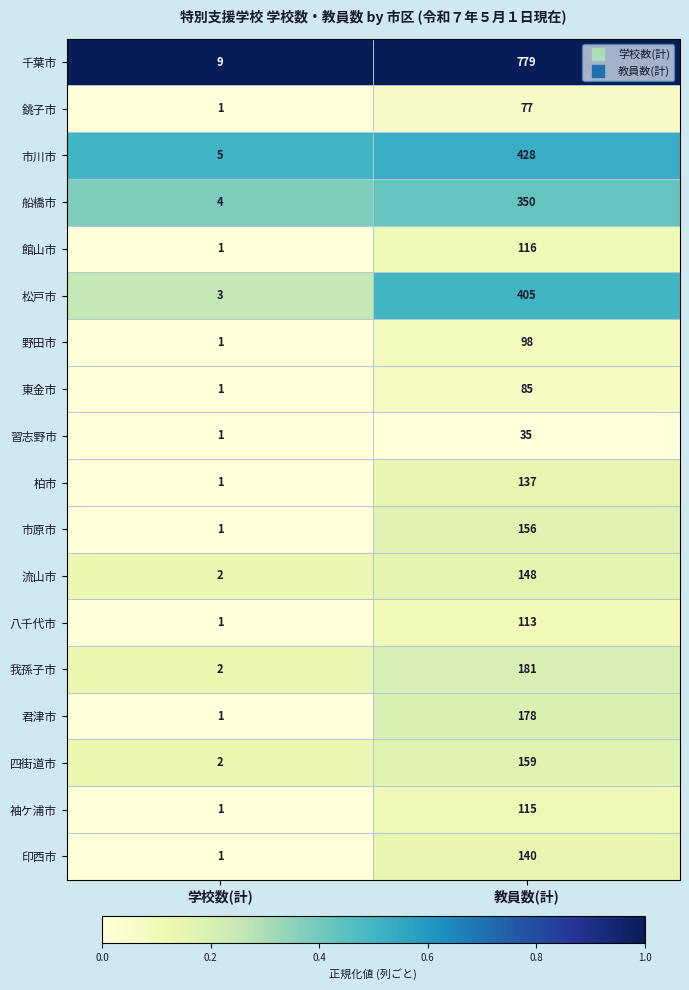

At which category is the sum across all series the highest?

教員数(計)